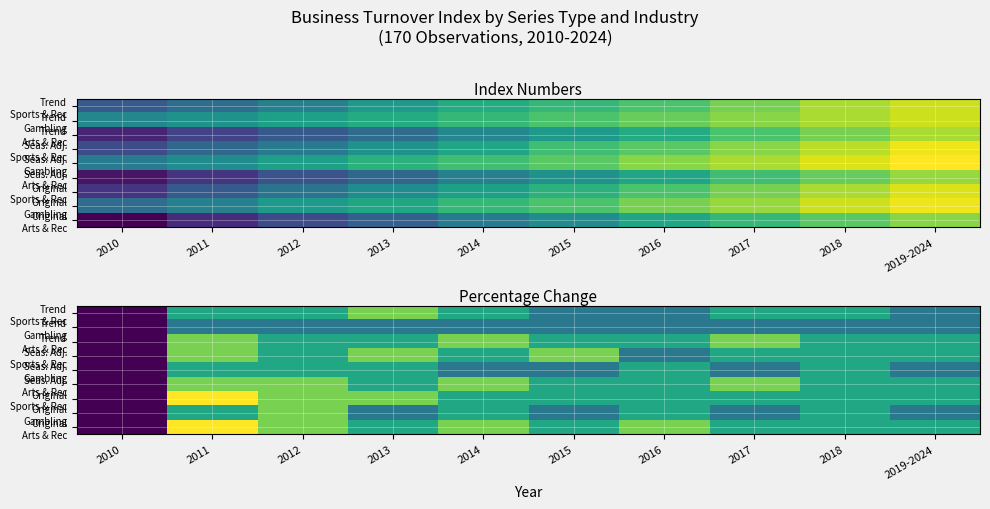

At how many categories does at least one series exceed 4?

1